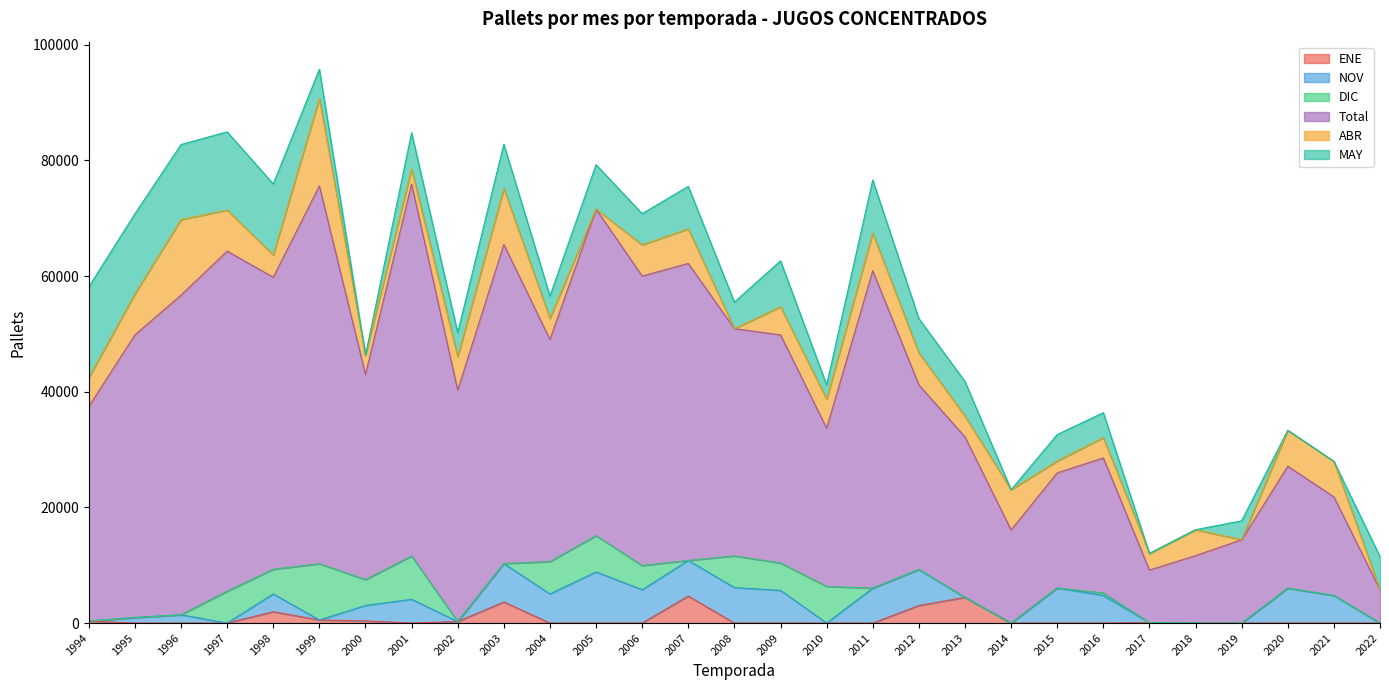

Which series ends up on top after the final intersection of NOV and MAY?

MAY